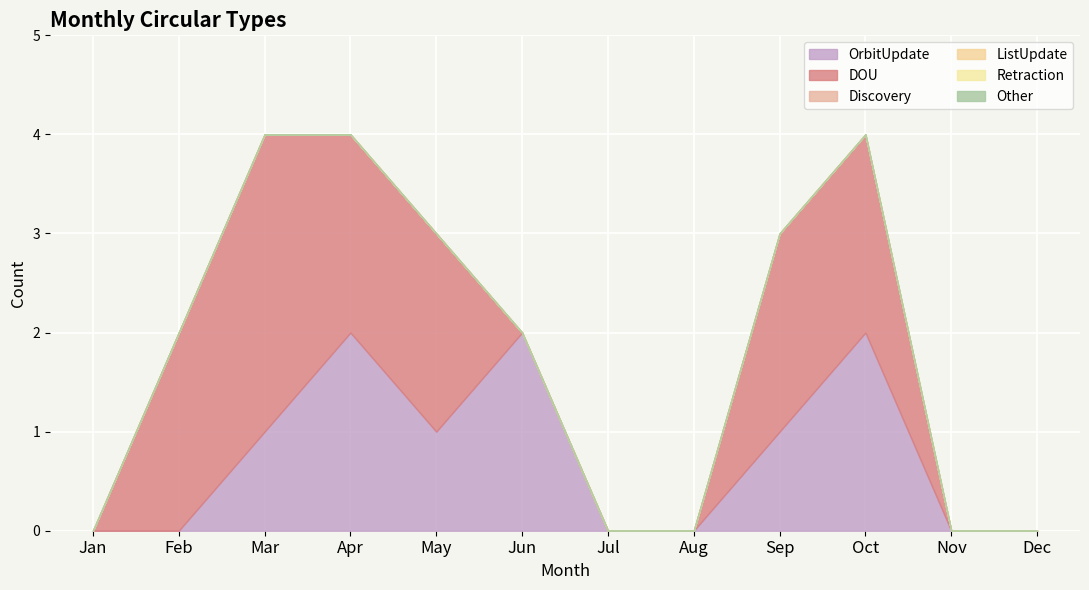

At which category is the sum across all series the highest?

Mar